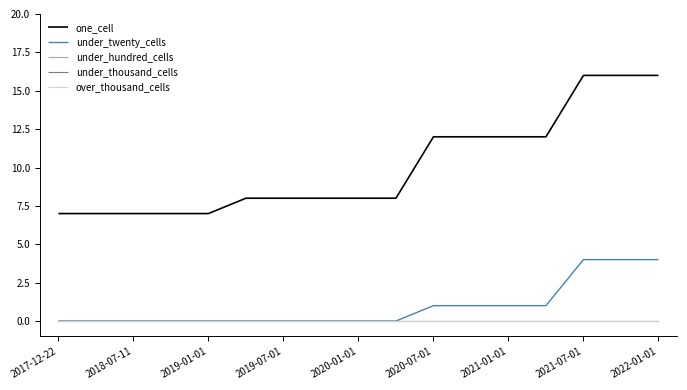

Is this an area chart (filled region under the line)?

No